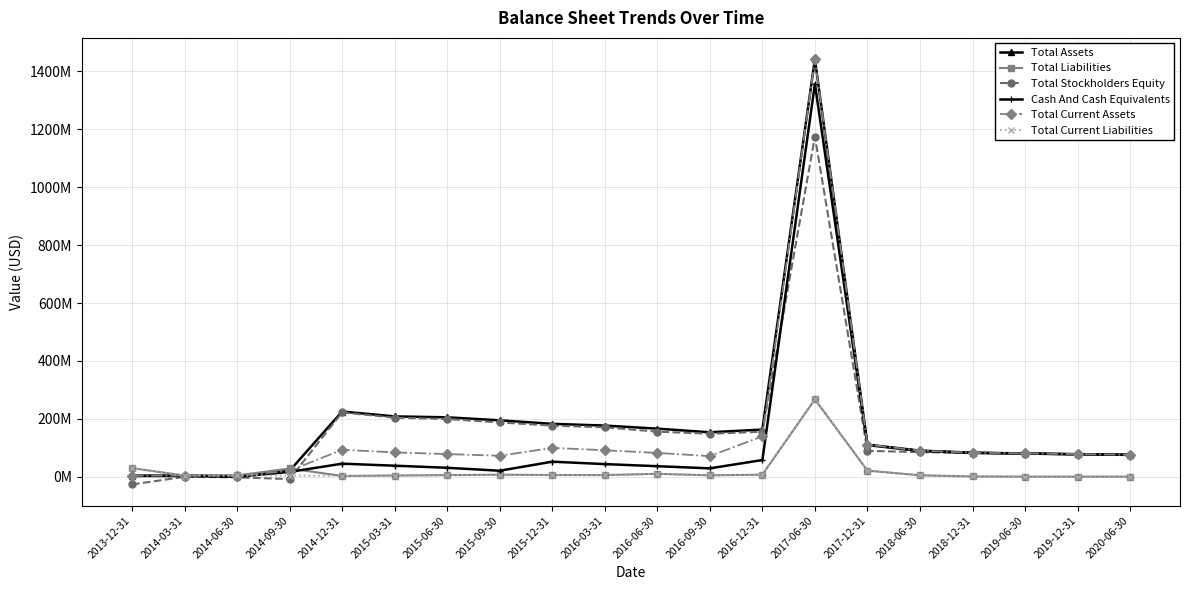

Which series has the widest spread of values?

Total Assets